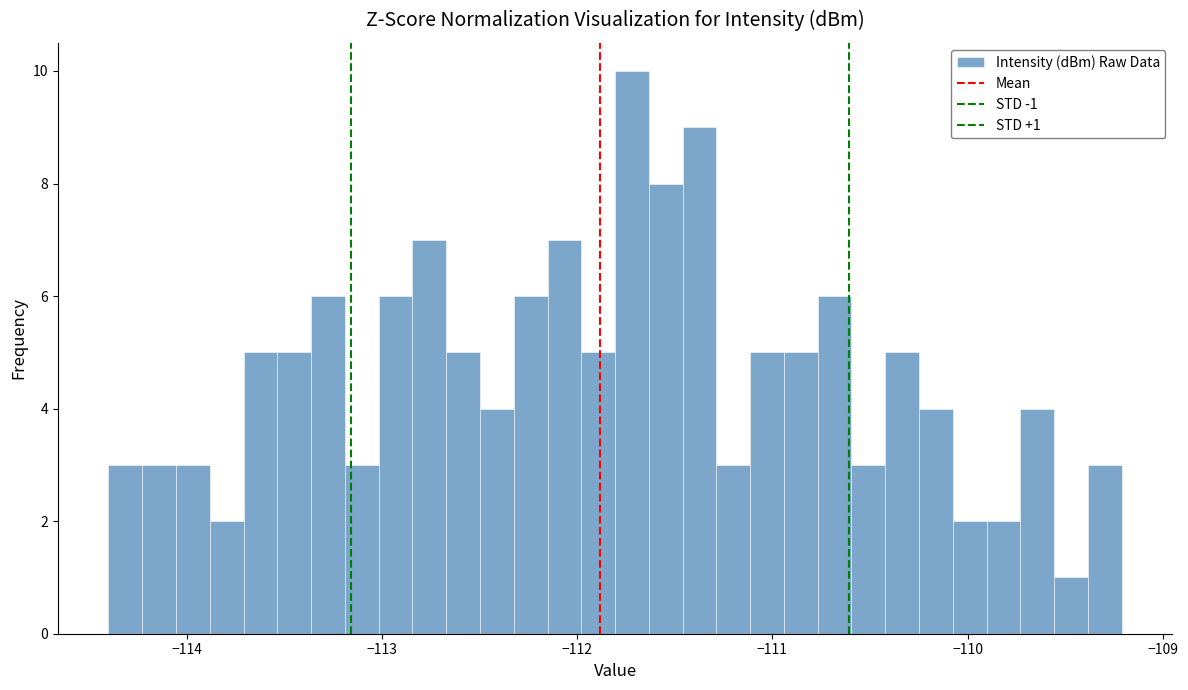

Read against the x-axis, roughly where is the centre of the tallest bar?

-111.7